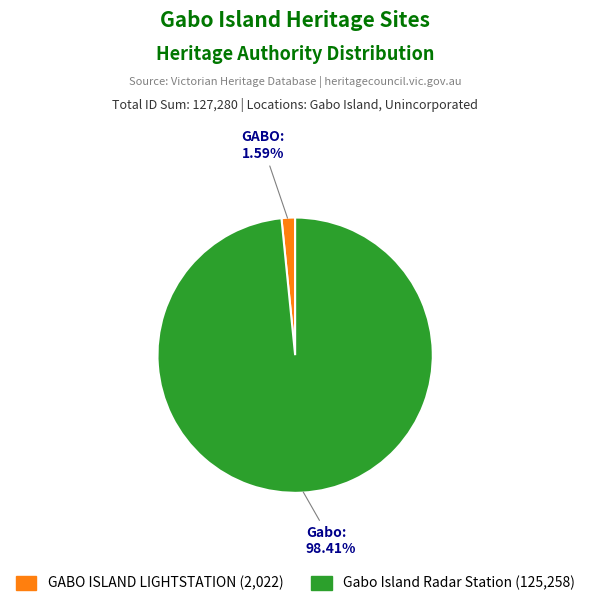

Combined, what portion of the pie is Gabo Island Radar Station and GABO ISLAND LIGHTSTATION?

100.0%